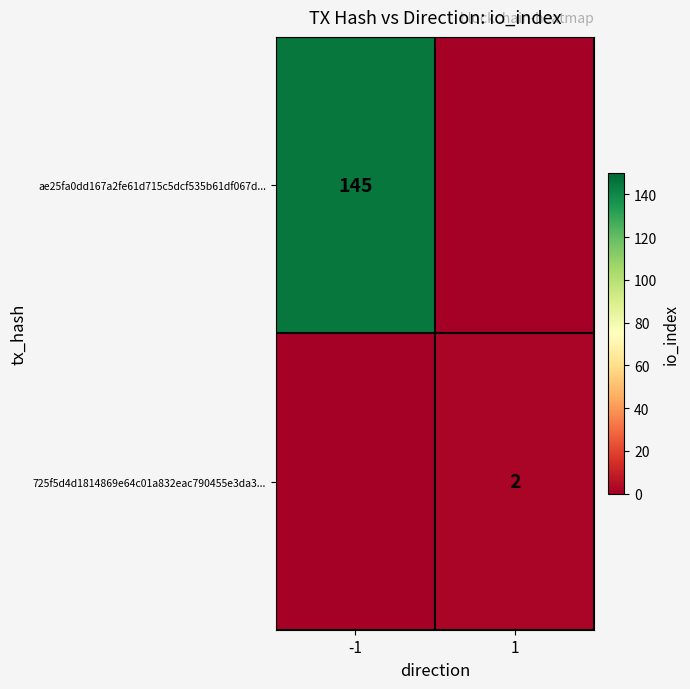

True or false: 725f5d4d1814869e64c01a832eac790455e3da3... has a value of 3 at 1.

False